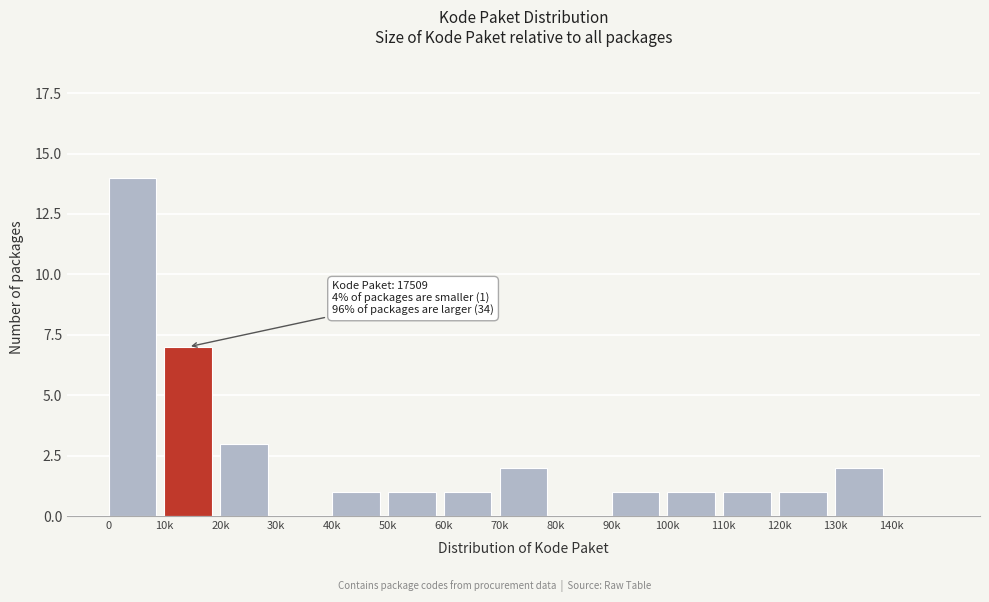

Reading left to right, extract all data points from this chart.

0=14	10k=7	20k=3	30k=0	40k=1	50k=1	60k=1	70k=2	80k=0	90k=1	100k=1	110k=1	120k=1	130k=2	140k=0